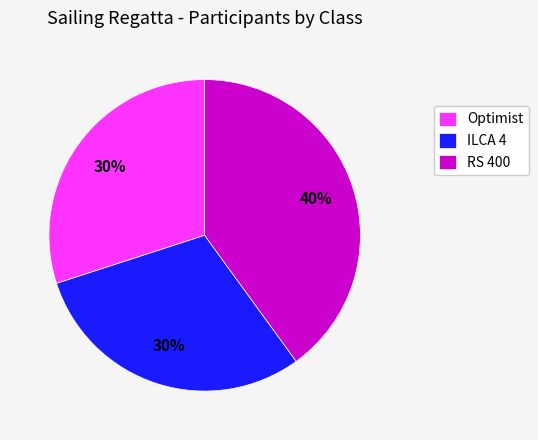

Does Optimist represent more than half of the total?

No